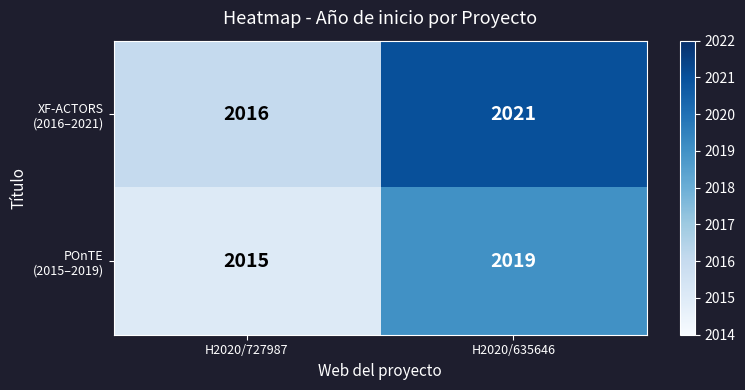

What is the total value across all series at H2020/727987?

4031